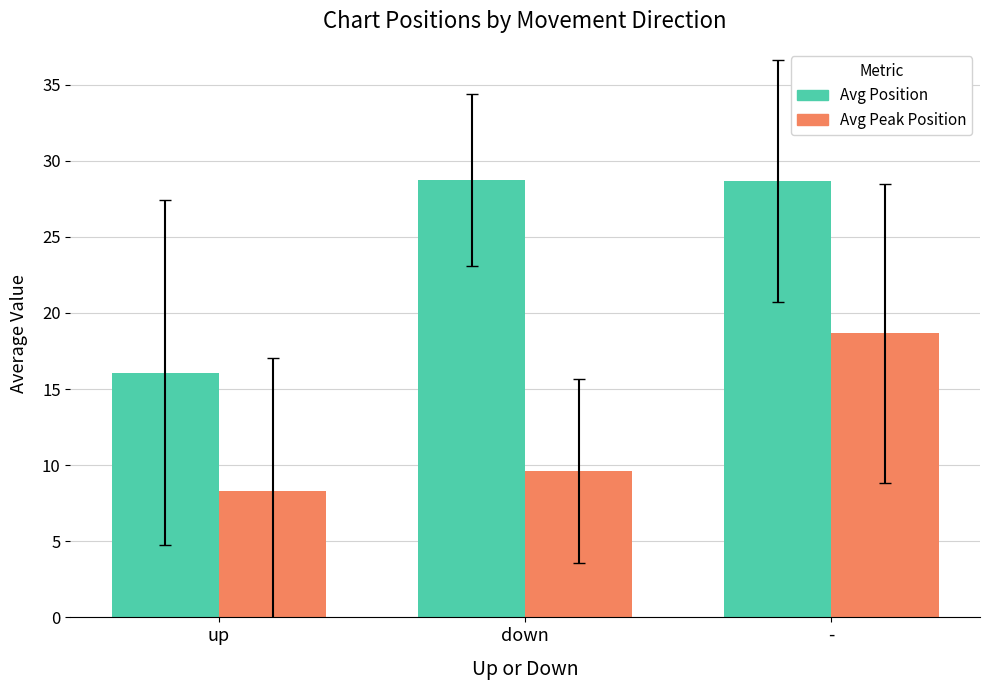

What is the sum of the Avg Peak Position values at down and up?

17.9